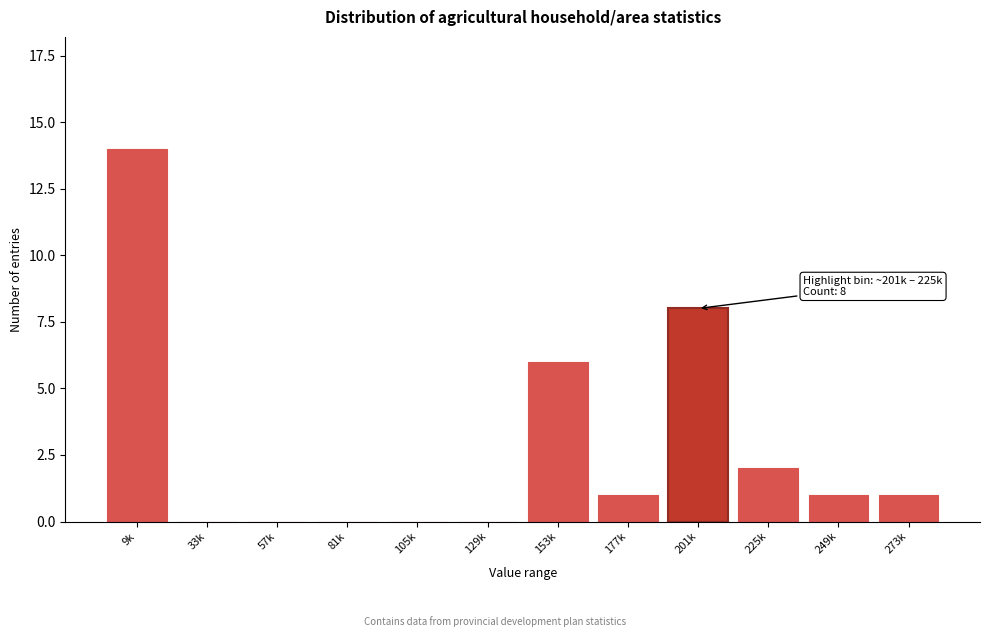

Reading left to right, list all the values displayed in this chart.

9k=14	33k=0	57k=0	81k=0	105k=0	129k=0	153k=6	177k=1	201k=8	225k=2	249k=1	273k=1